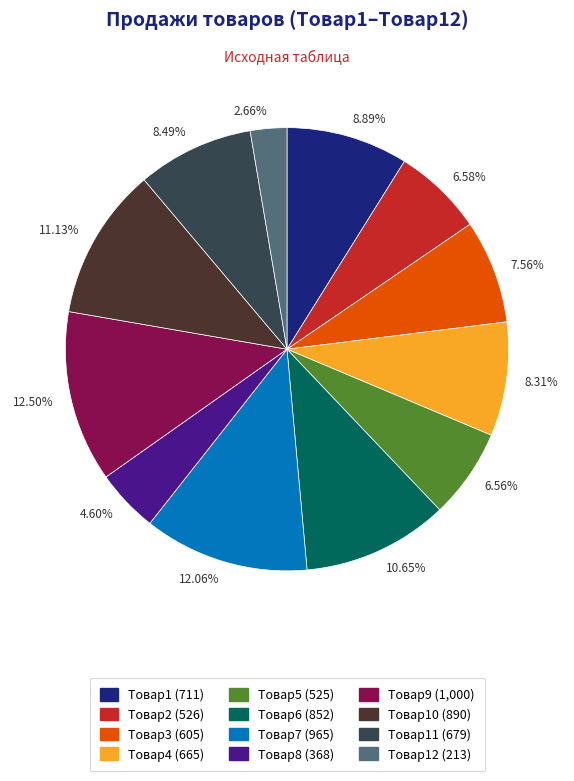

Is Товар3 (605) the majority of the pie?

No